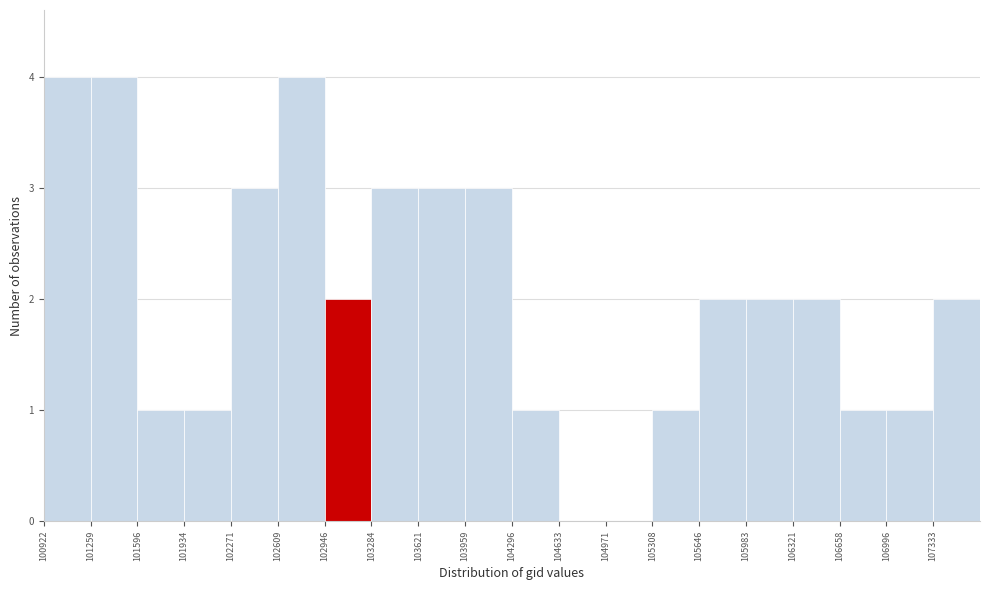

Reading left to right, list every bar in this chart as the range it spans on the x-axis followed by its height. Neither the bar edges nor the heights are printed on the chart, so give them approximately, as read against the axes.

100900 to 101250: 4
101250 to 101600: 4
101600 to 101950: 1
101950 to 102250: 1
102250 to 102600: 3
102600 to 102950: 4
102950 to 103300: 2
103300 to 103600: 3
103600 to 103950: 3
103950 to 104300: 3
104300 to 104650: 1
104650 to 104950: 0
104950 to 105300: 0
105300 to 105650: 1
105650 to 106000: 2
106000 to 106300: 2
106300 to 106650: 2
106650 to 107000: 1
107000 to 107350: 1
107350 to 107650: 2